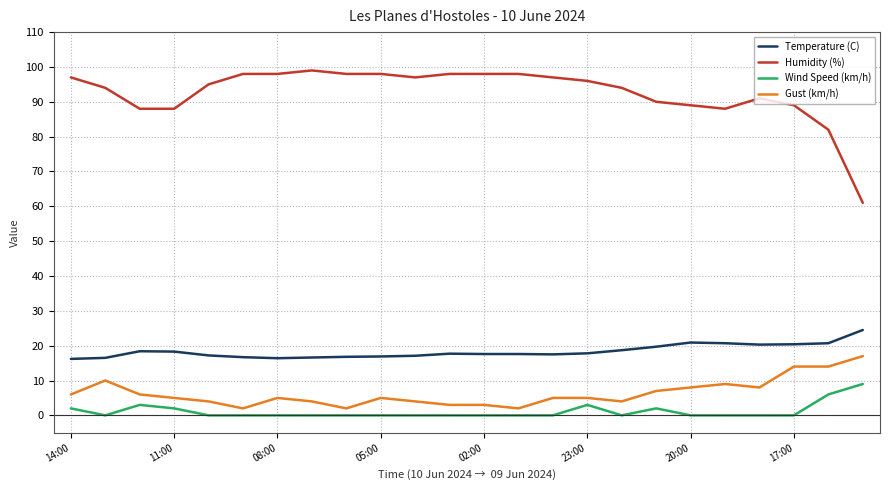

What is the maximum value shown in the chart?

99.0